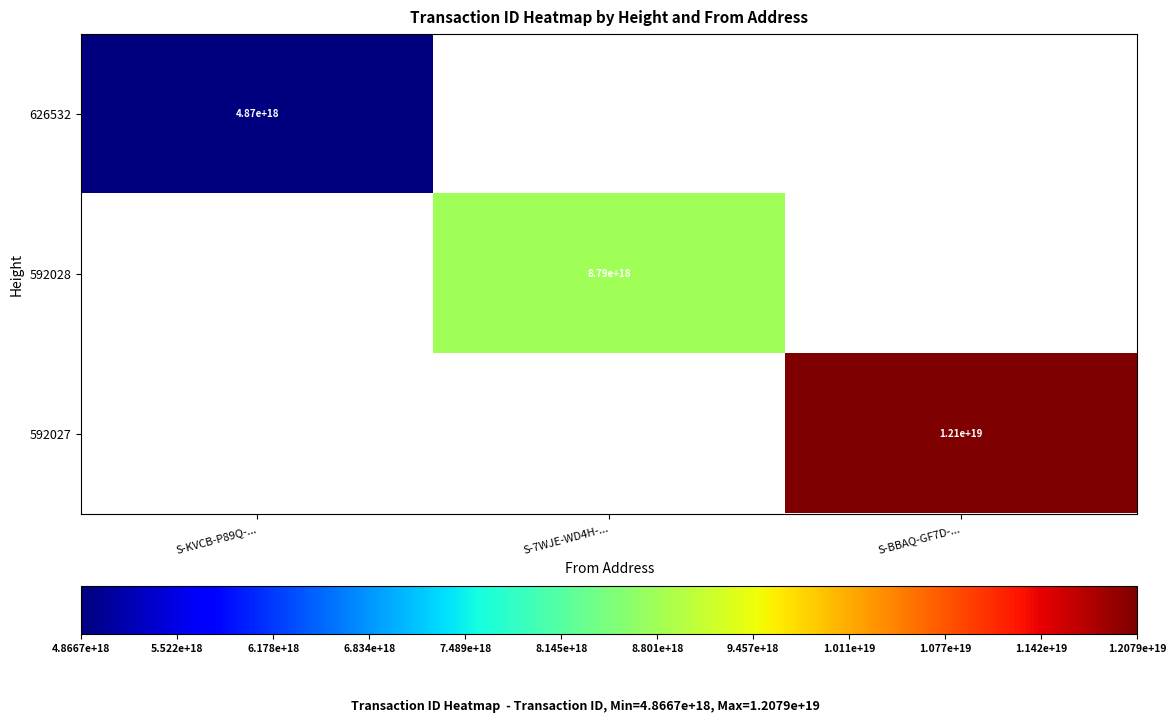

Is the value of 592028 at S-7WJE-WD4H-... greater than the value of 626532 at S-KVCB-P89Q-...?

Yes